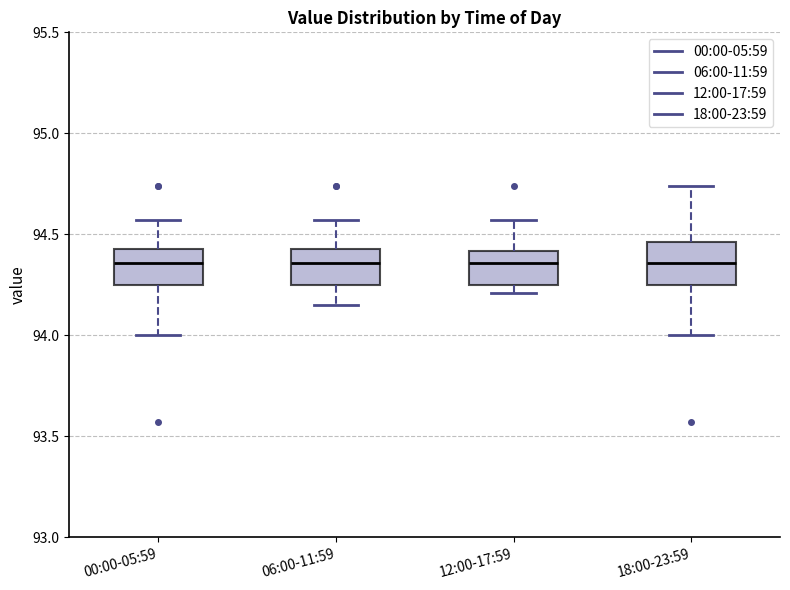

Reading left to right, transcribe this box plot: for each box, give where its median line is, the range the box spans, and where its two whiskers end, as read against the y-axis. The values are not printed on the chart, so give them approximately, as read against the axis.

00:00-05:59: median 94.35, box 94.25 to 94.45, whiskers 94.00 to 94.55
06:00-11:59: median 94.35, box 94.25 to 94.45, whiskers 94.15 to 94.55
12:00-17:59: median 94.35, box 94.25 to 94.40, whiskers 94.20 to 94.55
18:00-23:59: median 94.35, box 94.25 to 94.45, whiskers 94.00 to 94.75